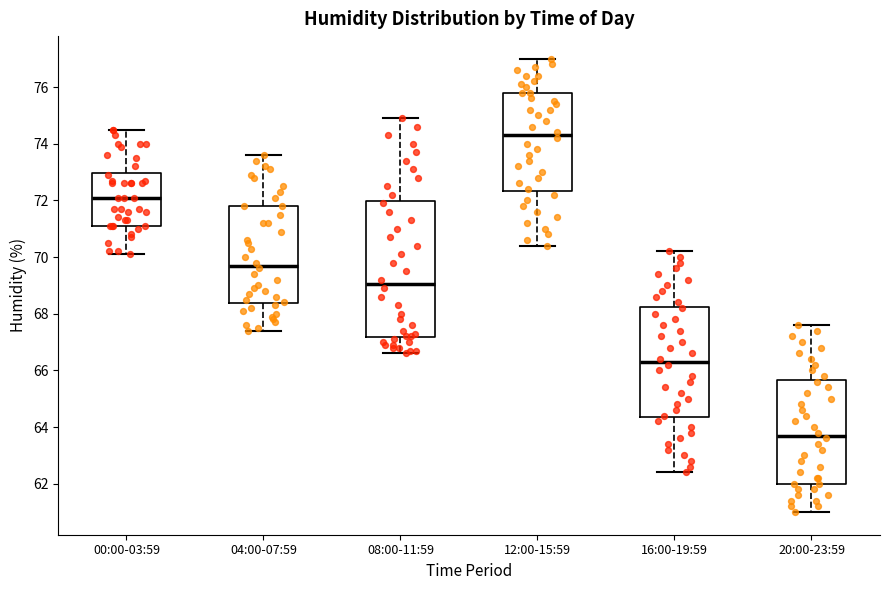

Where does the median line of the box for 12:00-15:59 sit on the y-axis? The values are not printed on the chart, so give them approximately, as read against the axis.

74.4